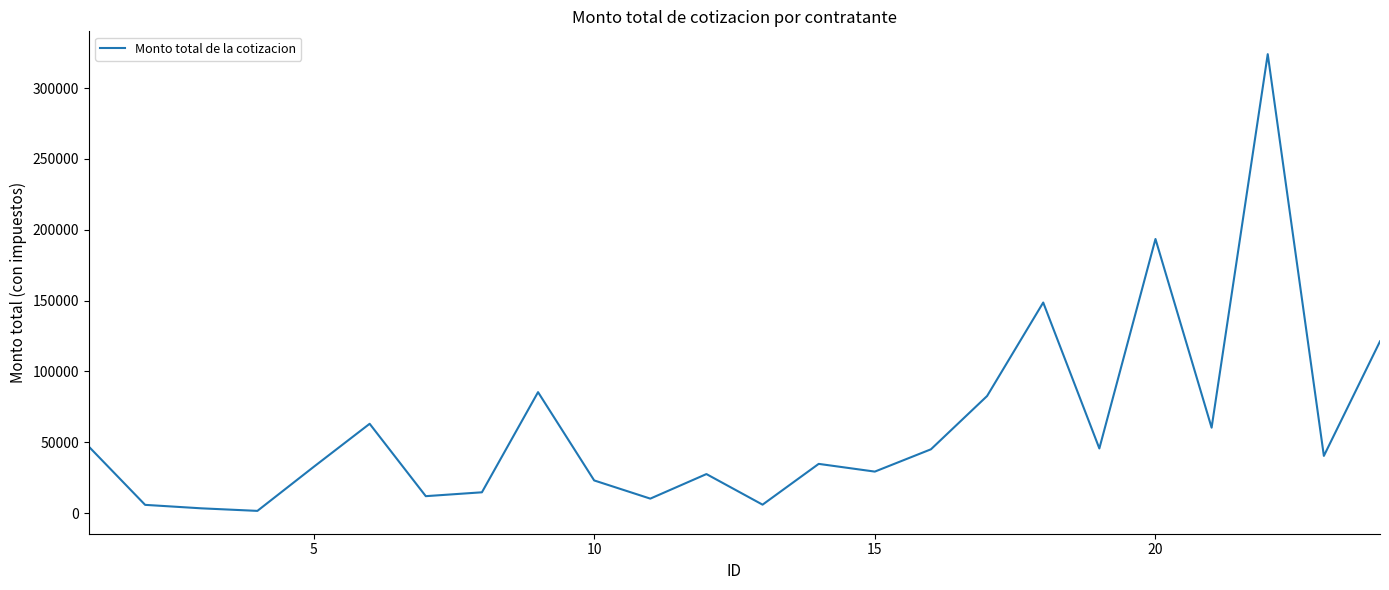

What is the maximum value shown in the chart?

323928.0